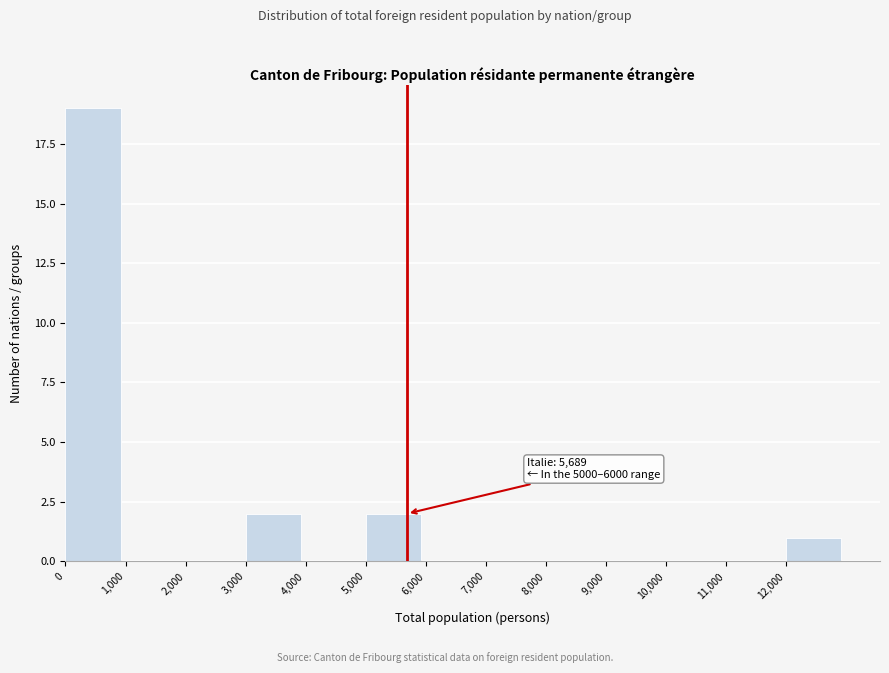

Over which range of the x-axis is the bar tallest?

0 to 1000